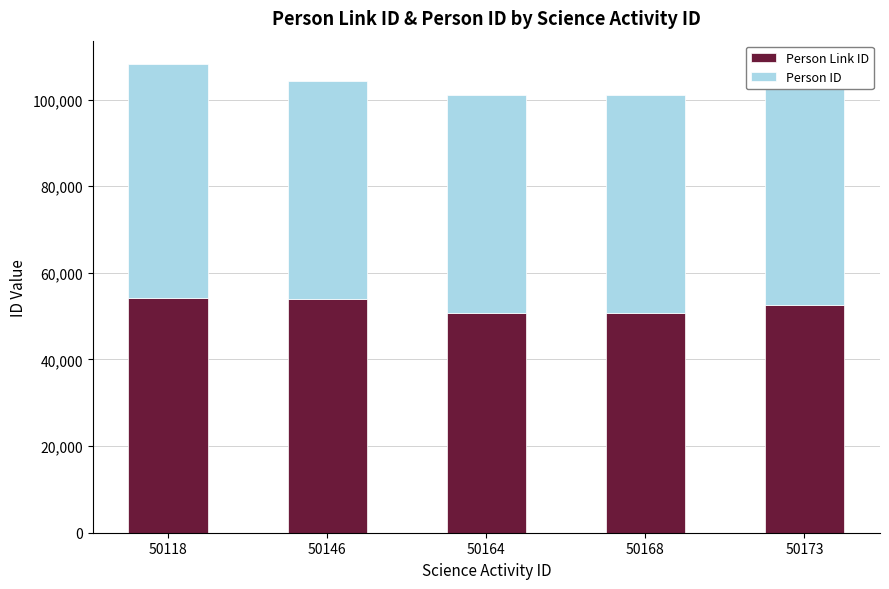

What is the average value of the Person Link ID series?

52357